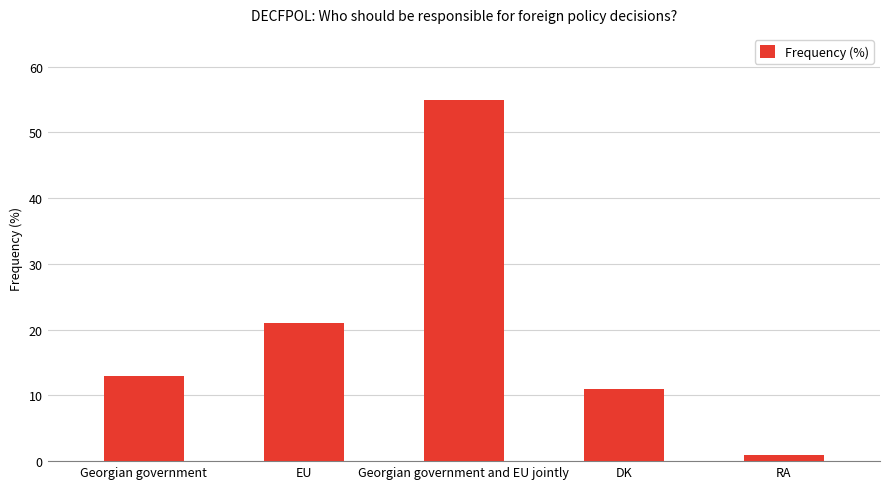

What value does the data have at EU?

21